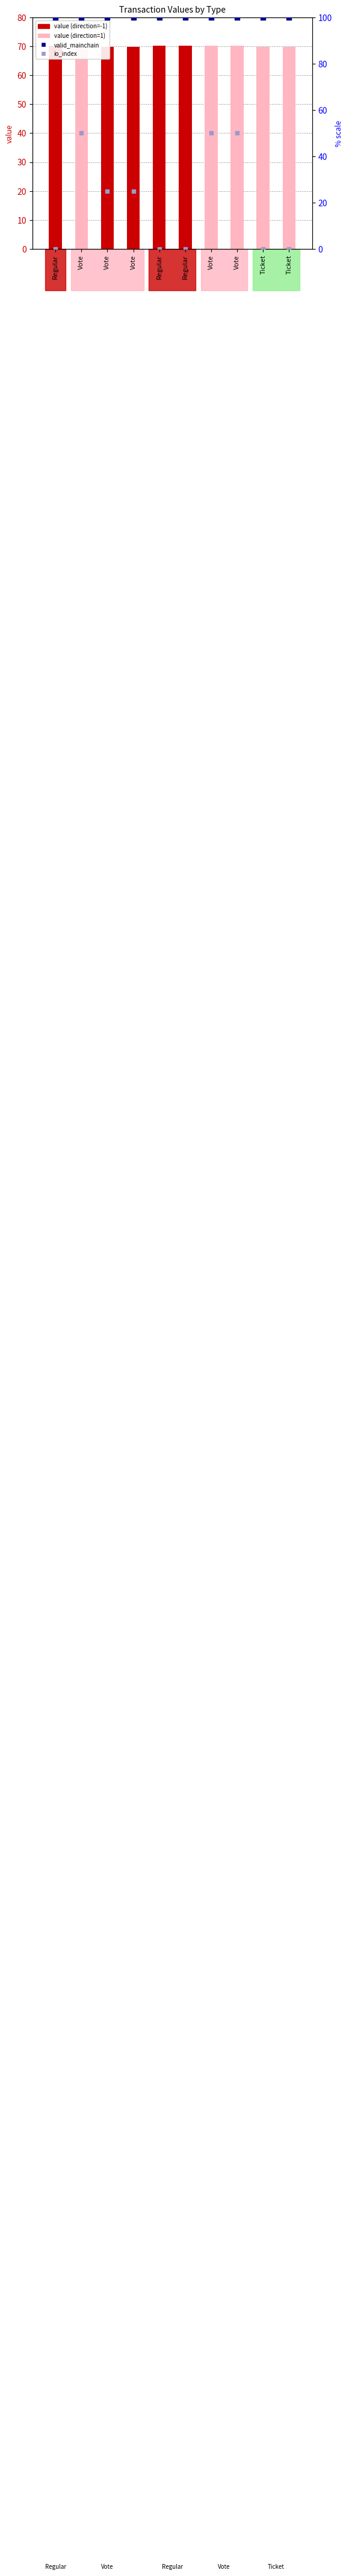

Is the value of io_index (scaled) at Ticket greater than the value of value at Regular?

No